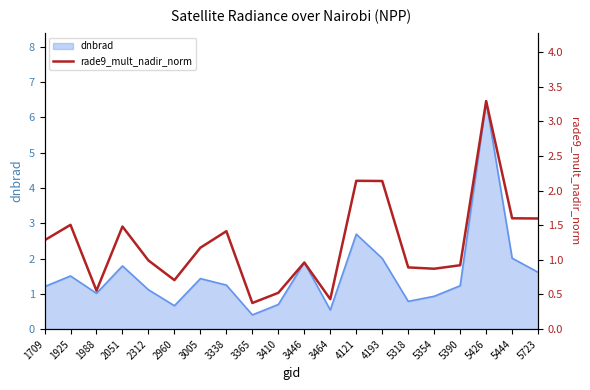

What is the difference between the values at 1925 and 5318?

0.6